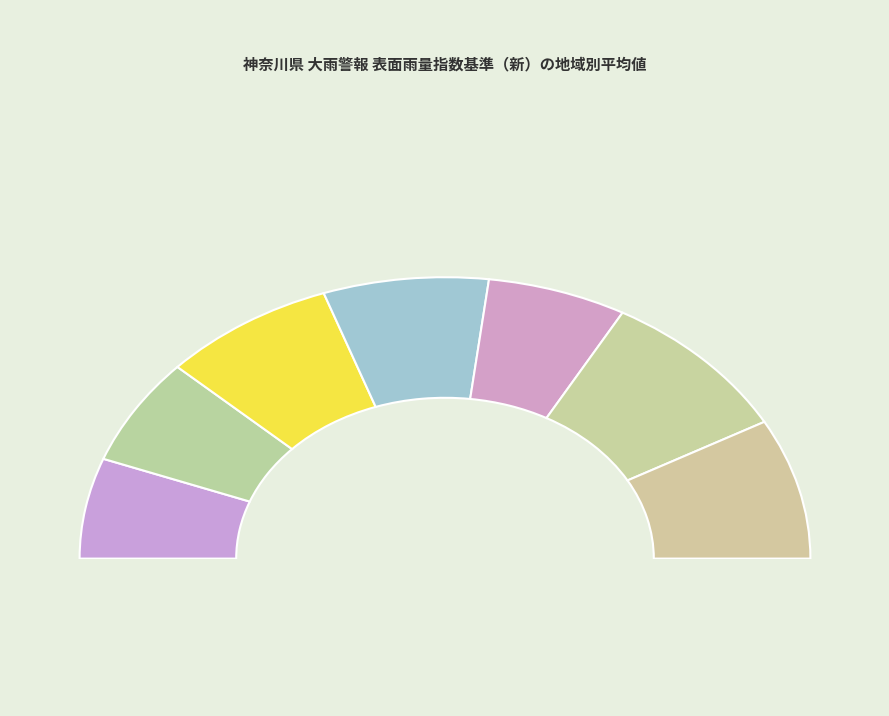

Rank the categories by value from highest to lowest.

足柄上, 西湘, 三浦半島, 相模原, 湘南, 県央, 横浜・川崎